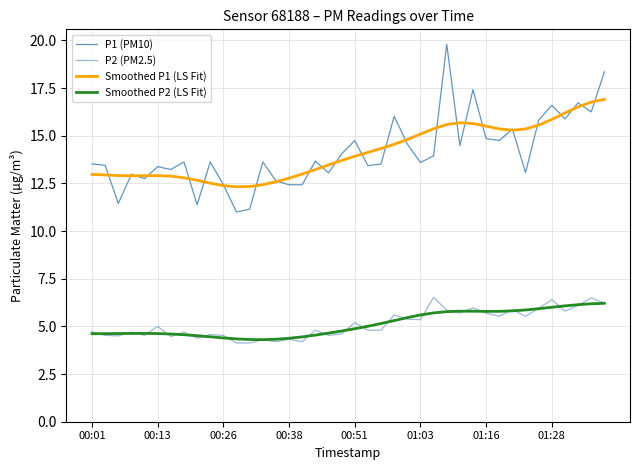

How many lines are shown in the chart?

4